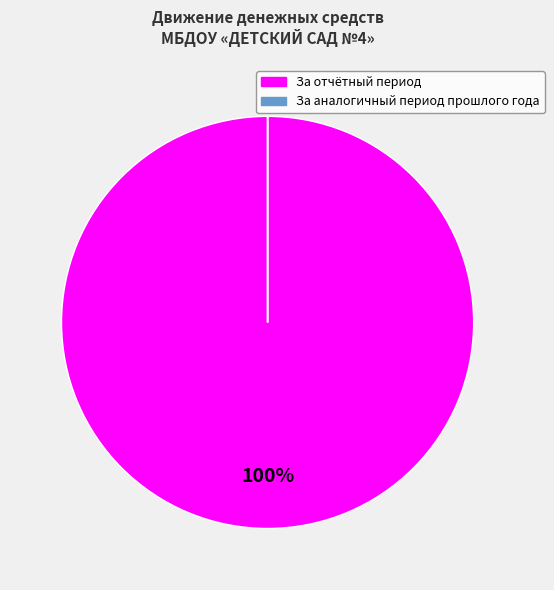

Does any single category account for the majority?

Yes